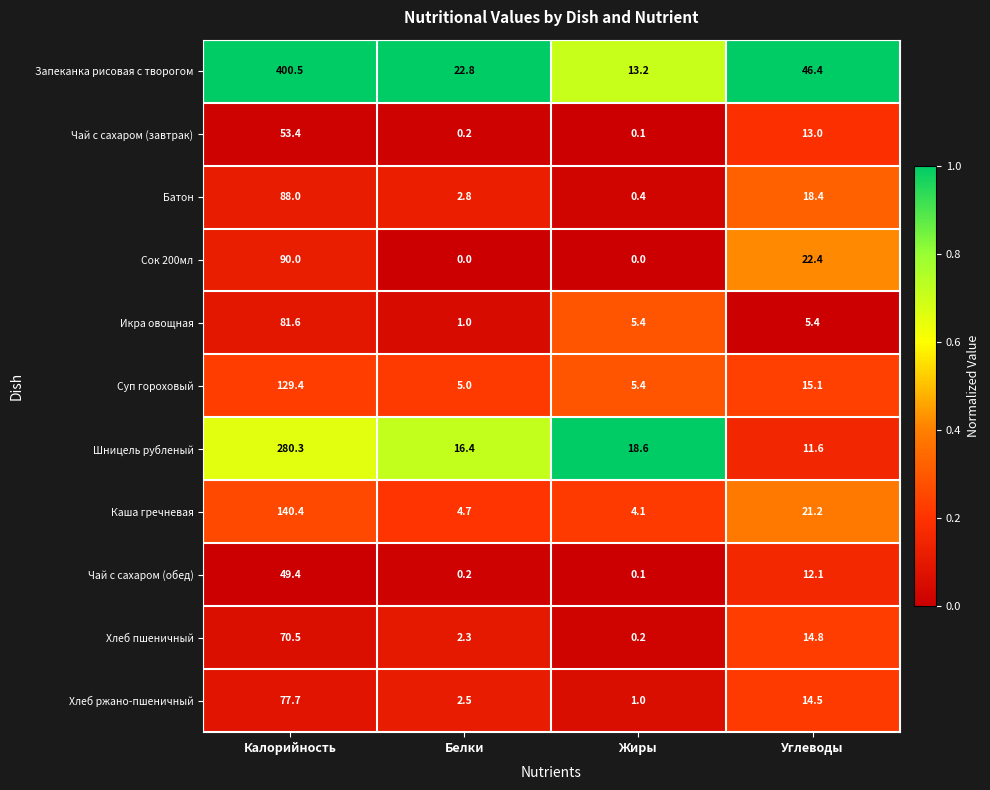

List the labels in order of Запеканка рисовая с творогом value, smallest first.

Жиры, Белки, Углеводы, Калорийность